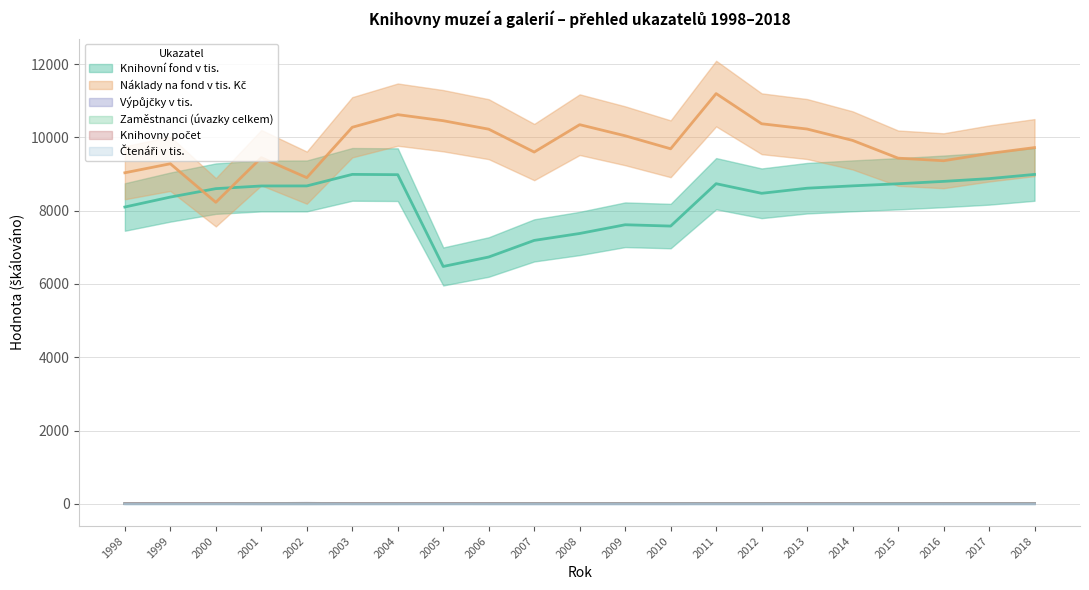

How many categories are shown in the chart?

21